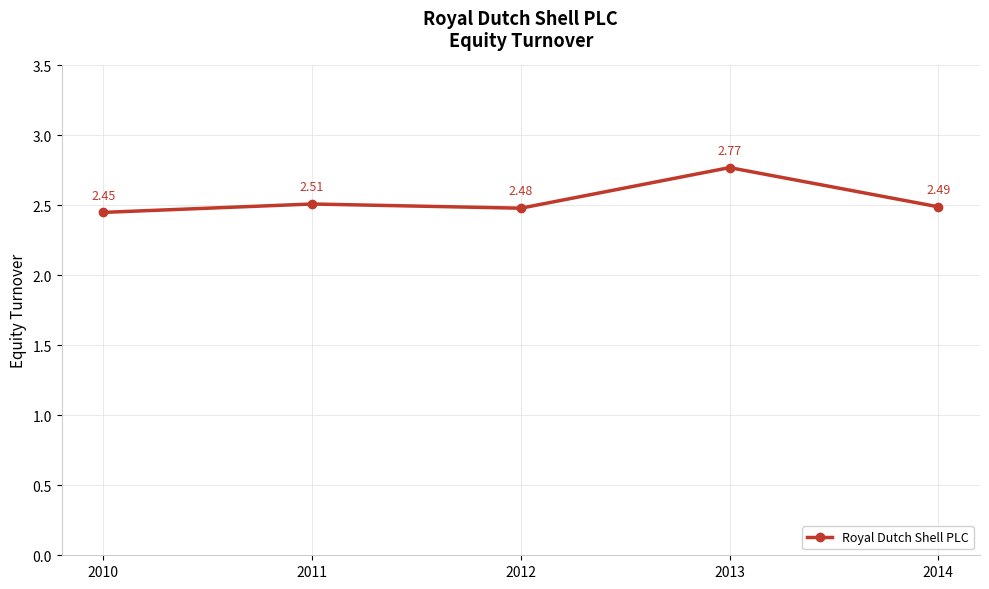

Between 2012 and 2014, which is larger?

2014